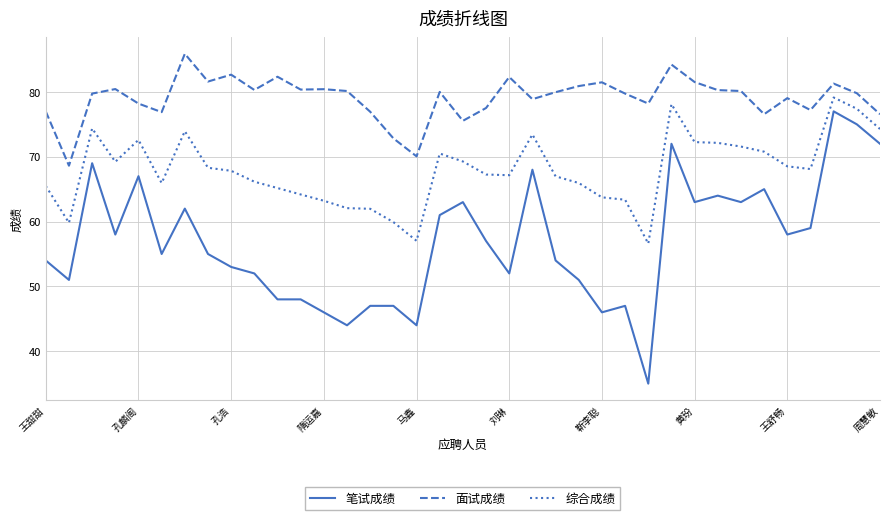

Which series has the largest range (max minus min)?

笔试成绩